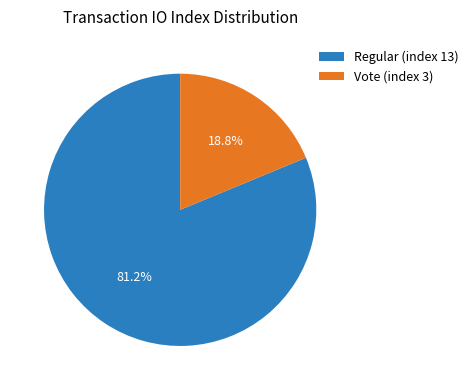

What is the ratio of the value at Regular (index 13) to the value at Vote (index 3)?

4.3